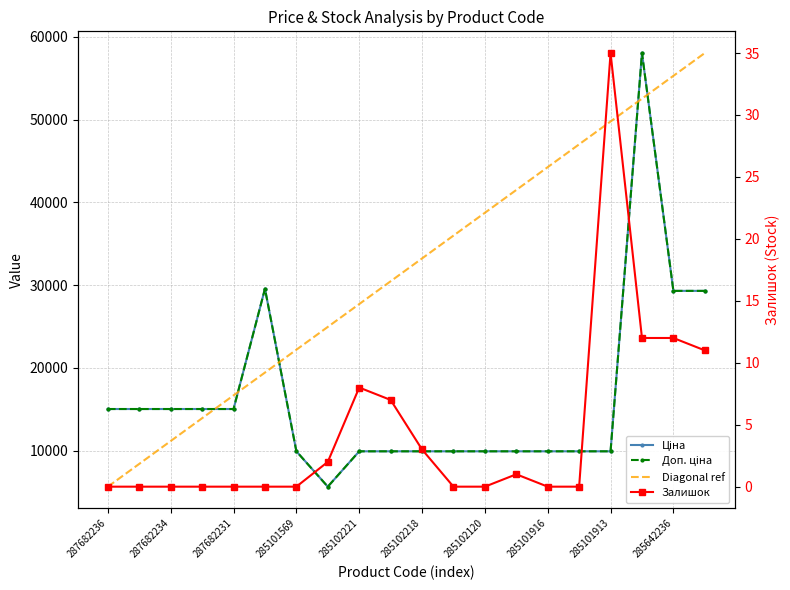

At which label does Доп. ціна reach its peak?

285662232